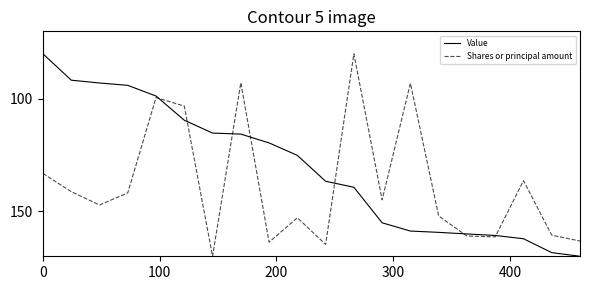

What is the minimum value for Shares or principal amount?

80.0